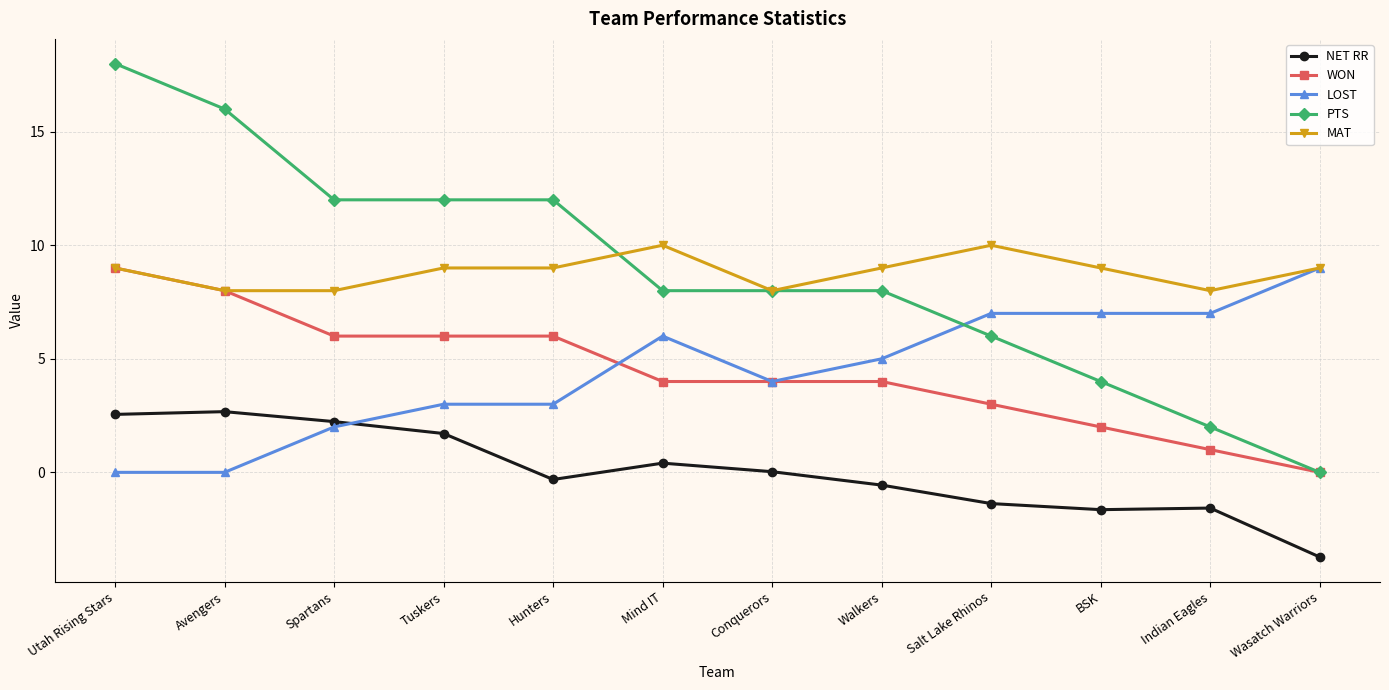

What is the maximum value shown in the chart?

18.0